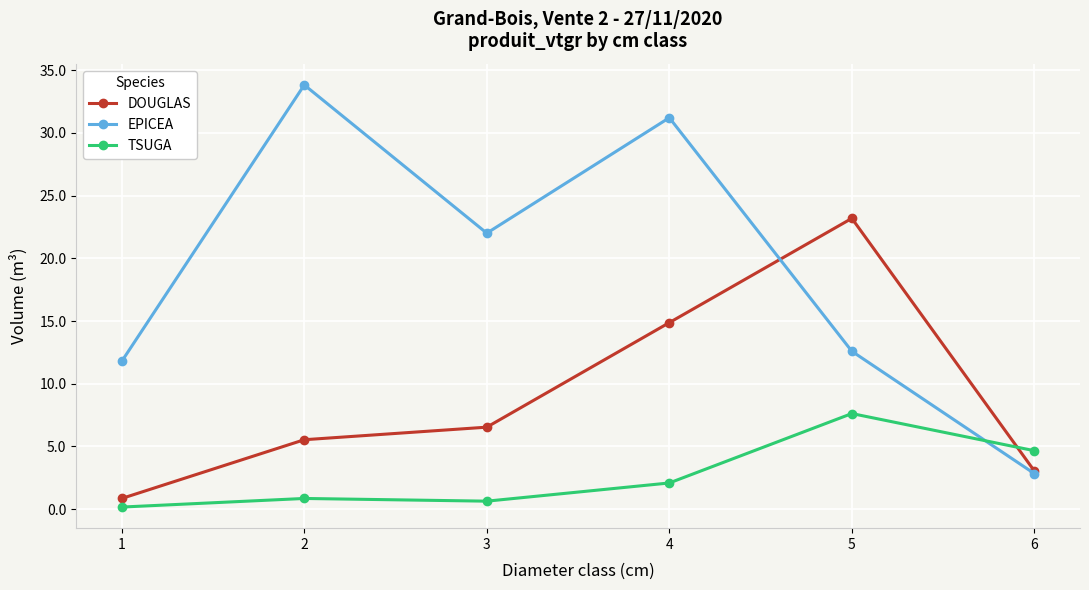

The EPICEA series shows 52.1 at 4. True or false?

False